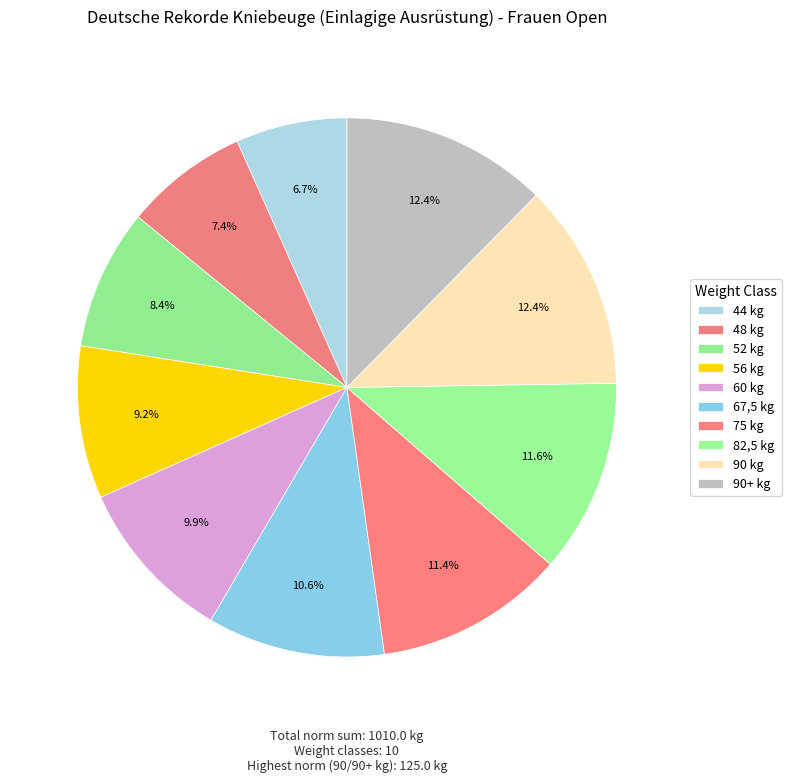

To the nearest percent, what is the average slice percentage?

10%